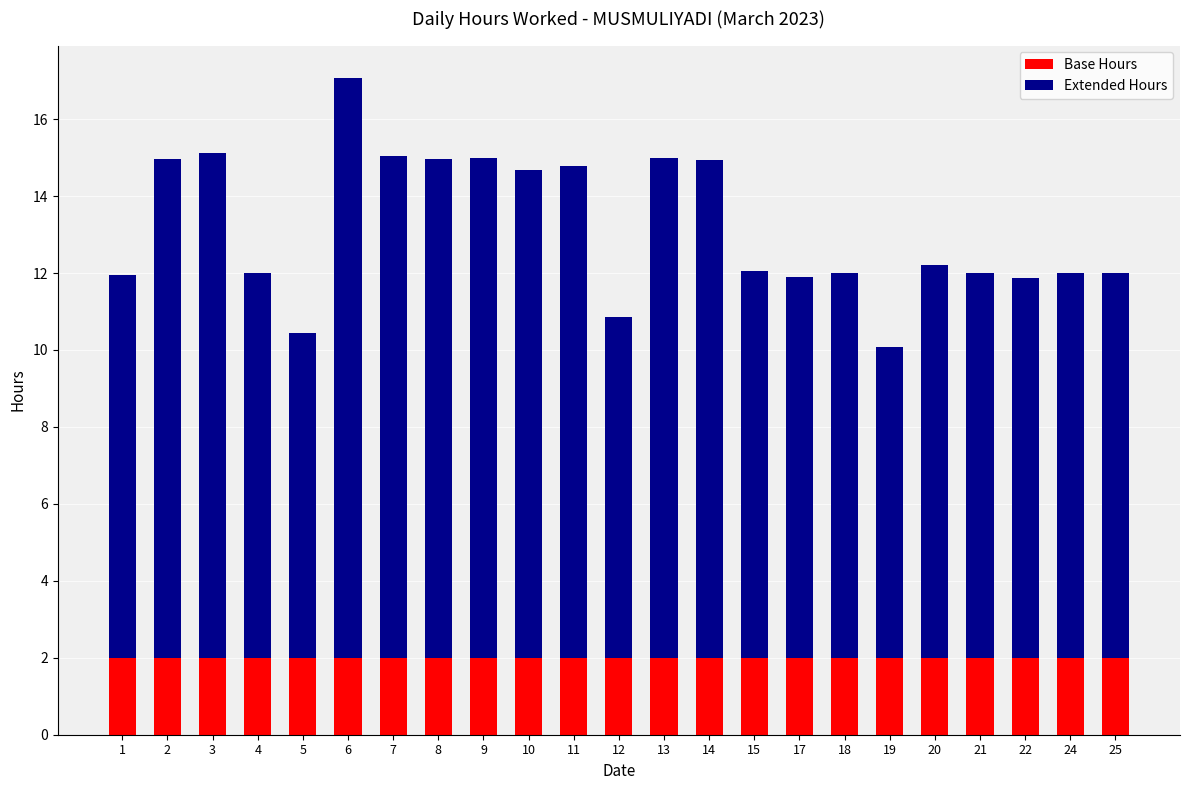

What is the total value across all series at 3?

15.1